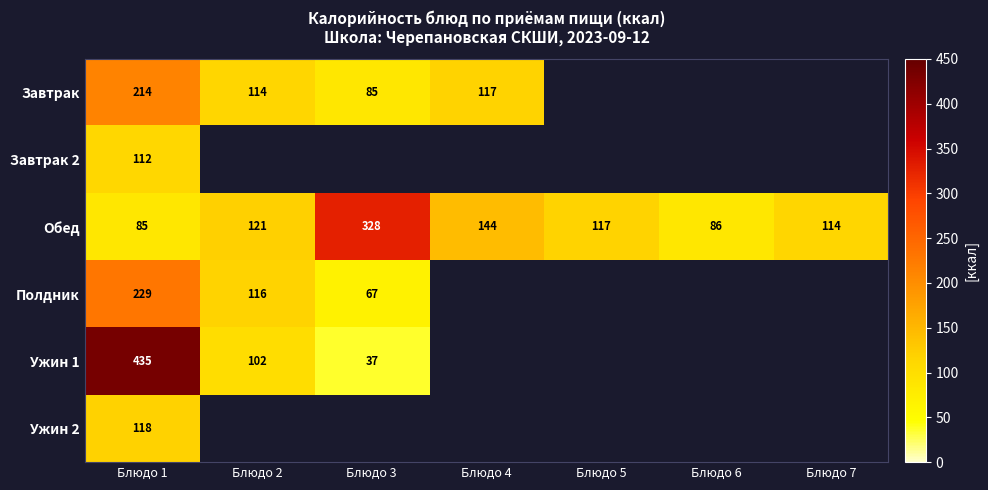

The value of Обед at Блюдо 2 is 121. True or false?

True